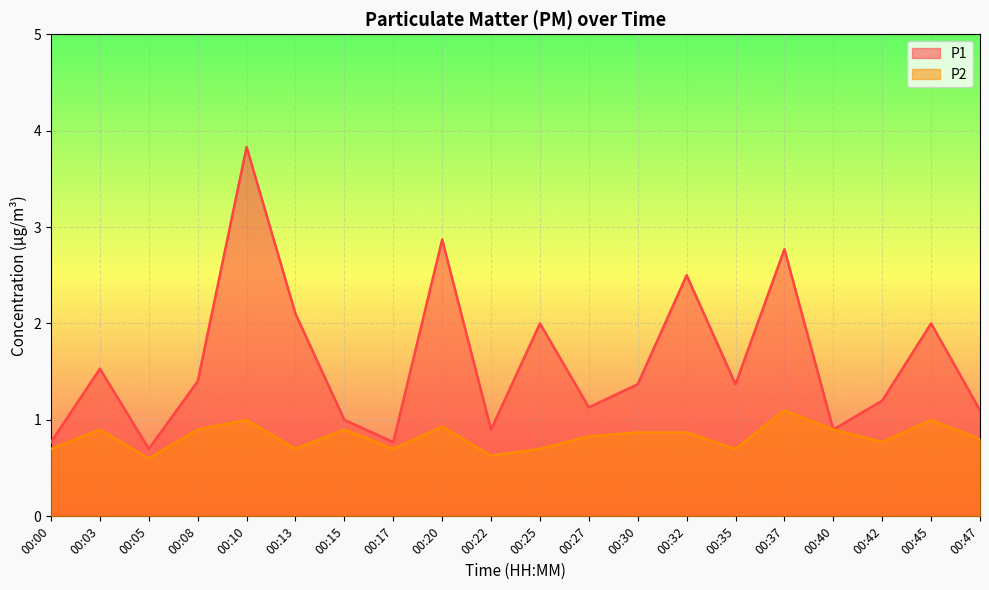

What is the value of the P1 point at the 9th from the left?

2.9